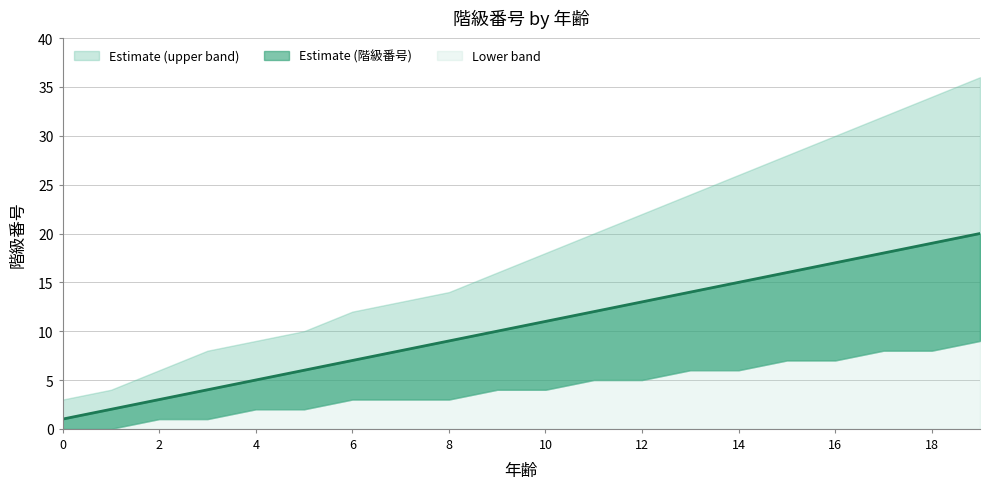

How many lines are shown in the chart?

3